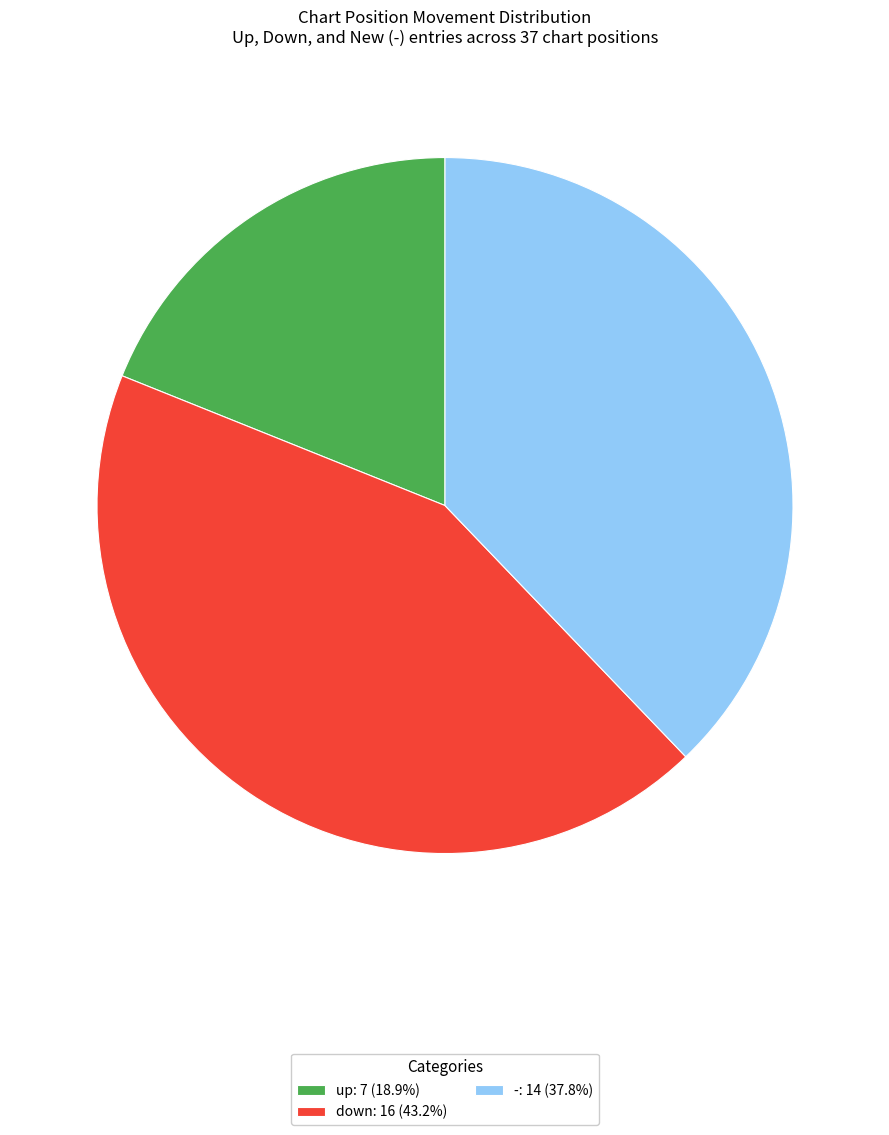

Which category has the smallest portion of the pie?

up